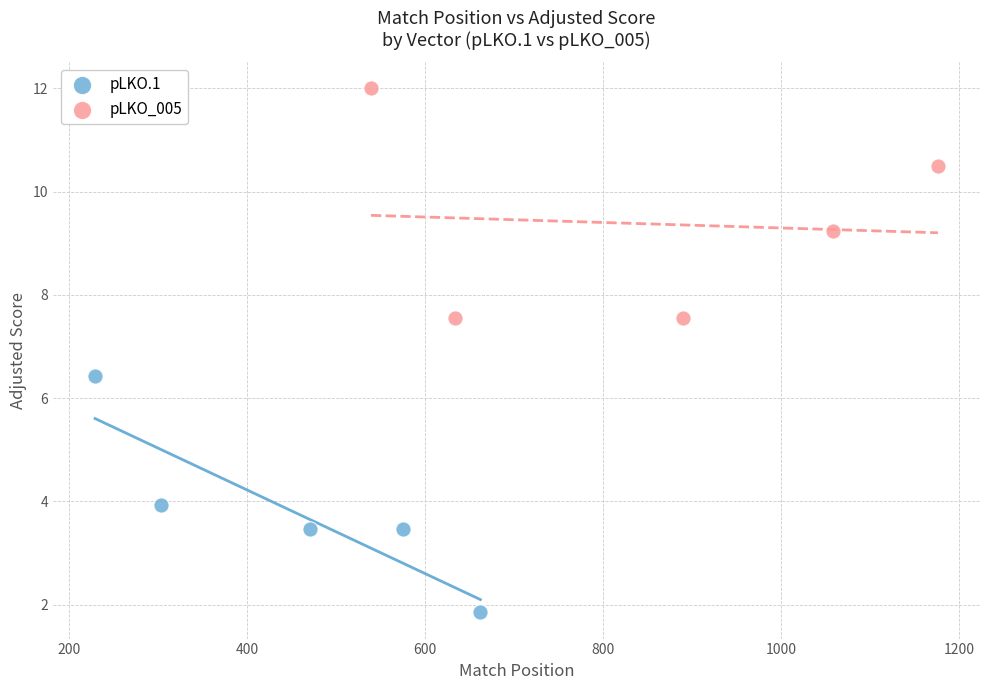

Which series contains the highest Y value?

pLKO_005